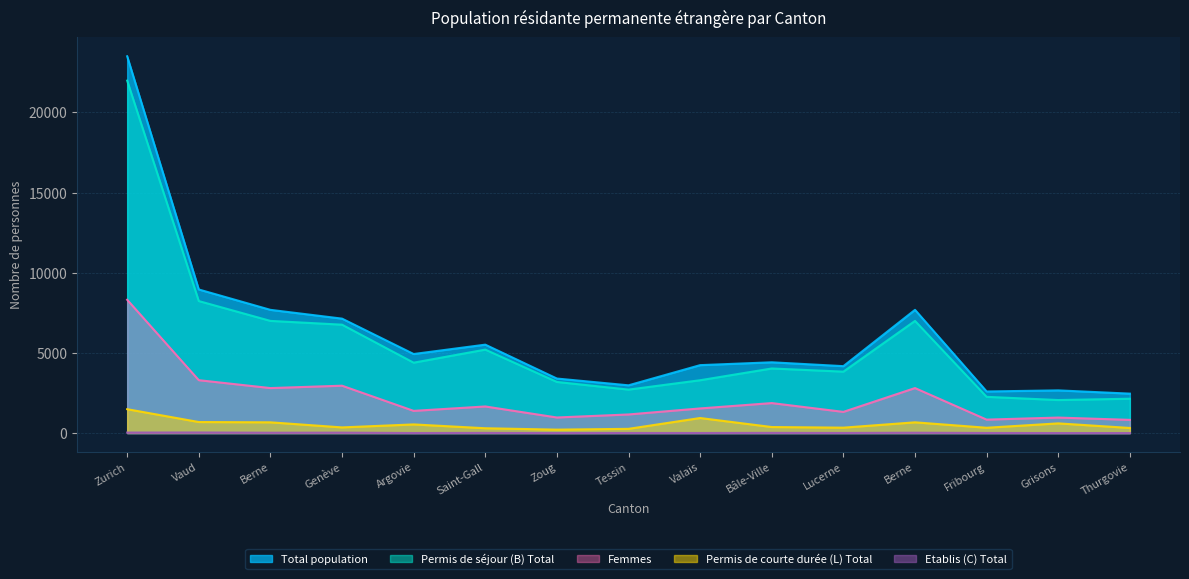

At which label does Total population first exceed 4413?

Zurich